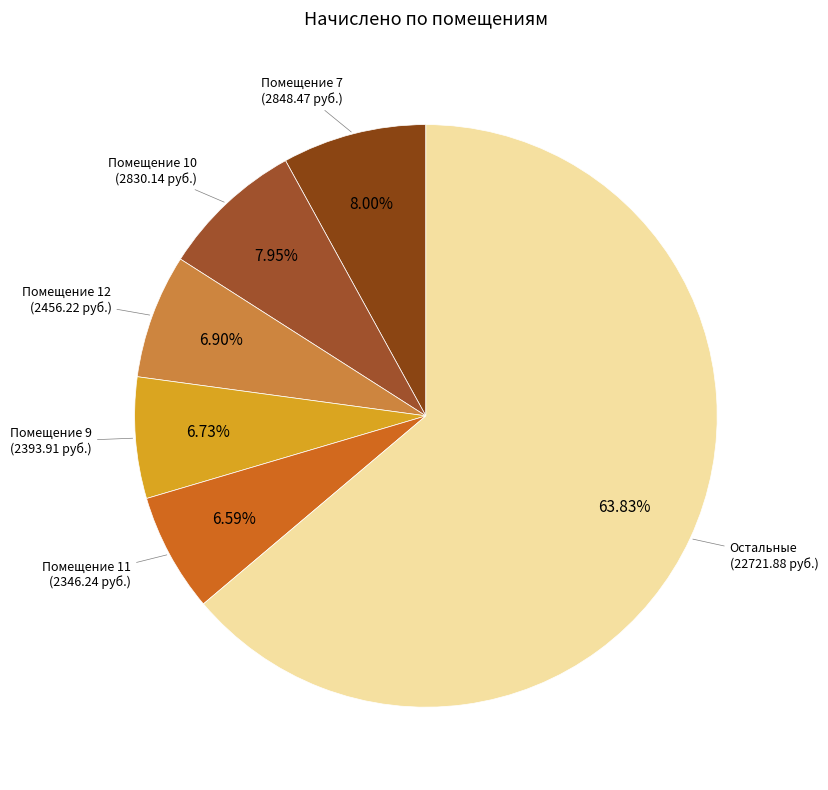

Is there any slice that represents more than half of the pie?

Yes